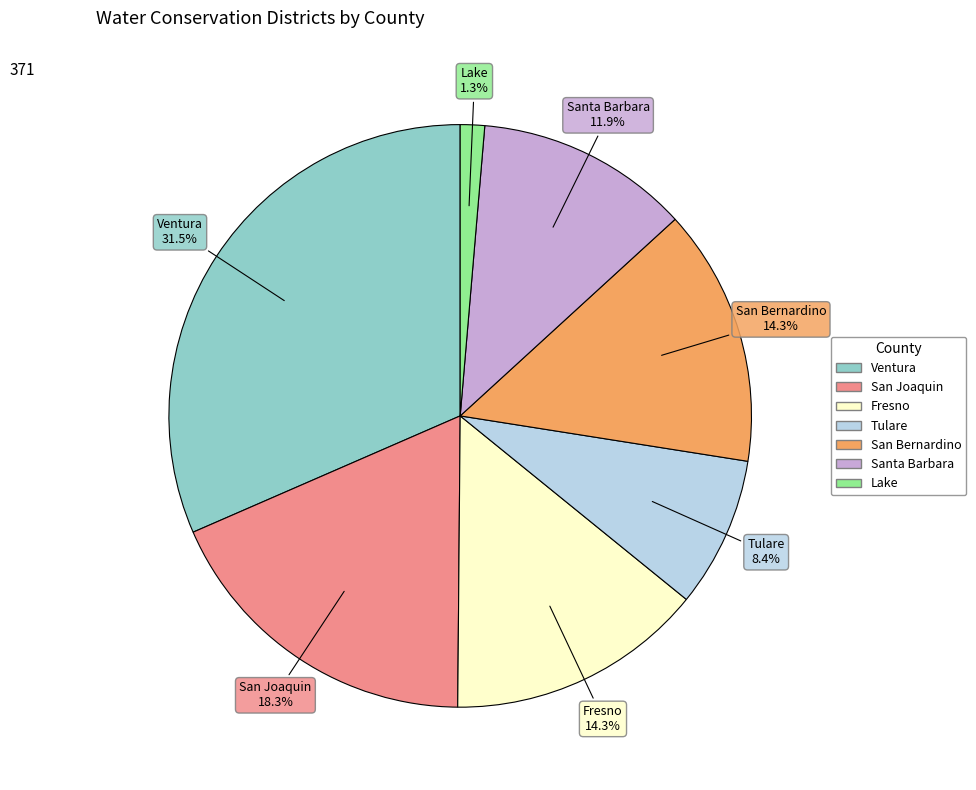

What percentage do Lake and Santa Barbara together represent?

13.2%